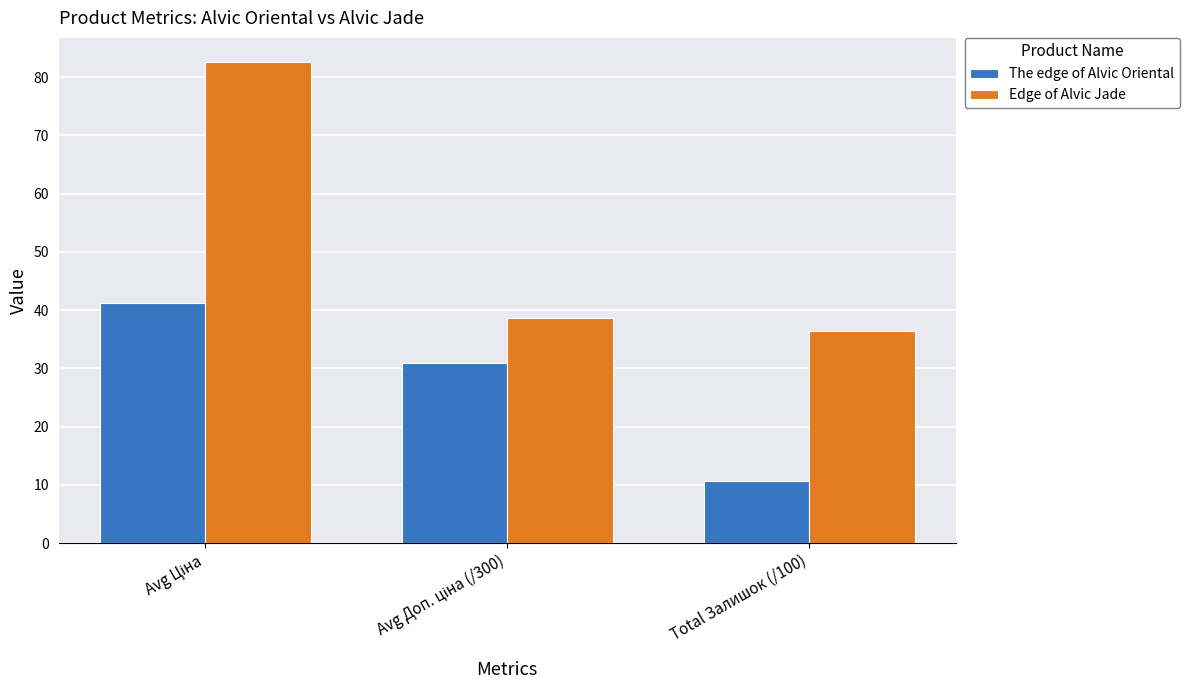

Which series has the widest spread of values?

Edge of Alvic Jade